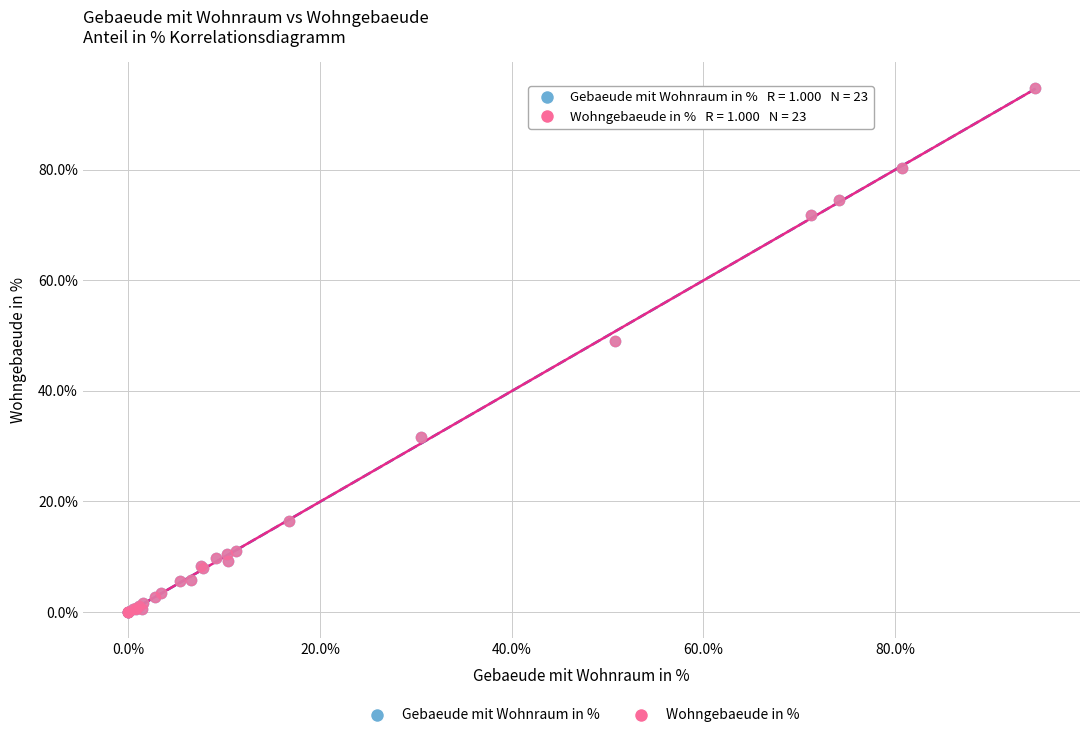

Which series has the largest Y range (max minus min)?

Wohngebaeude in %